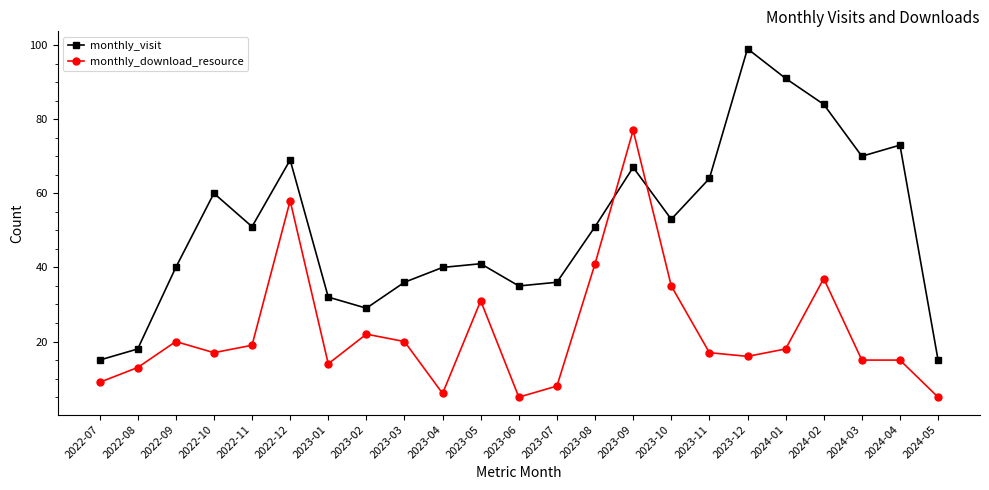

Does the chart have visible grid lines?

No